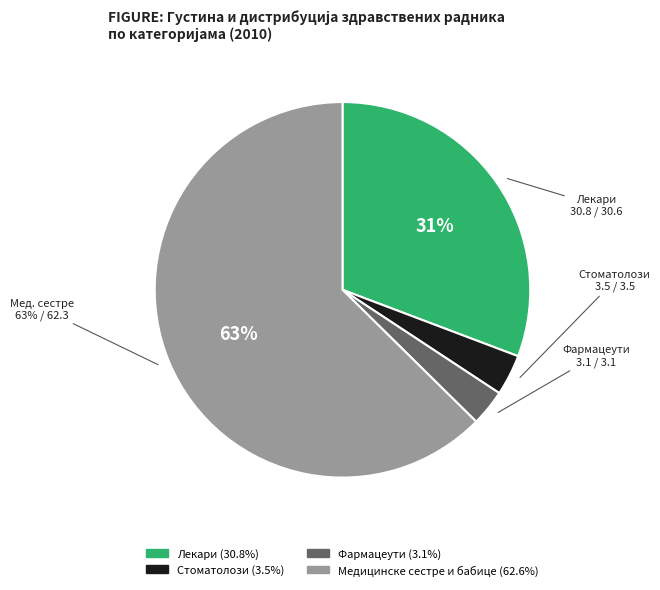

How many segments does this pie chart have?

4